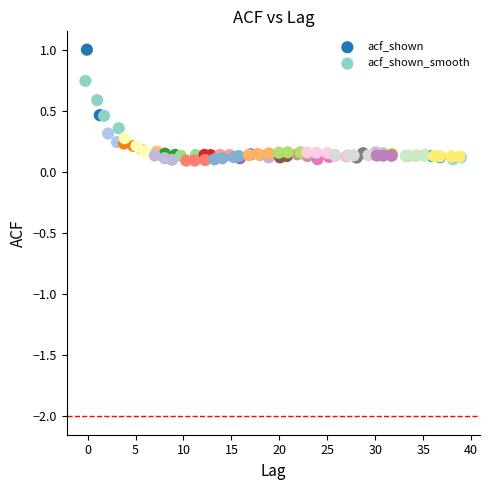

Which series reaches the maximum Y coordinate?

acf_shown